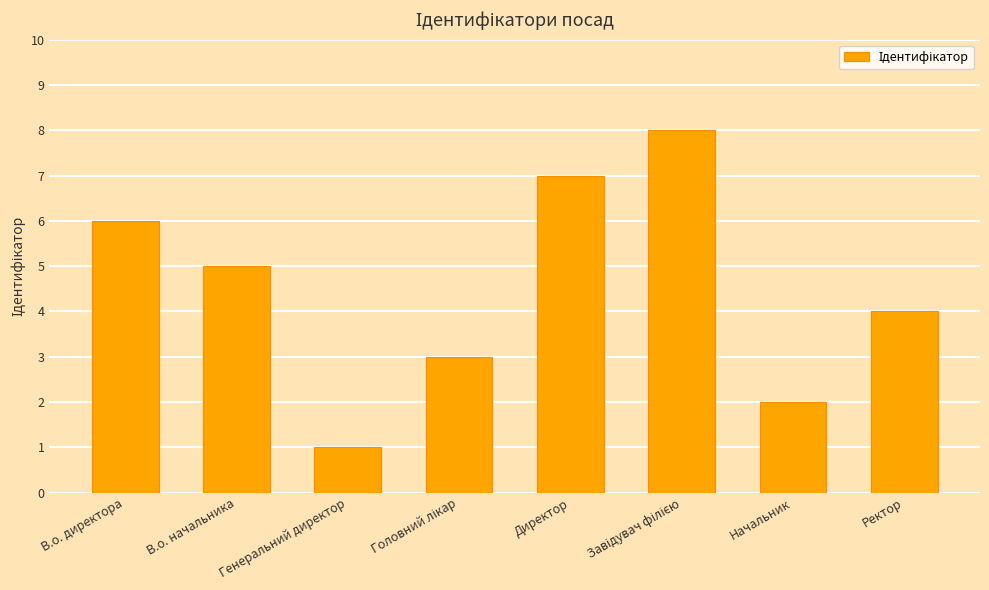

What is the change in value from В.о. начальника to Ректор?

-1